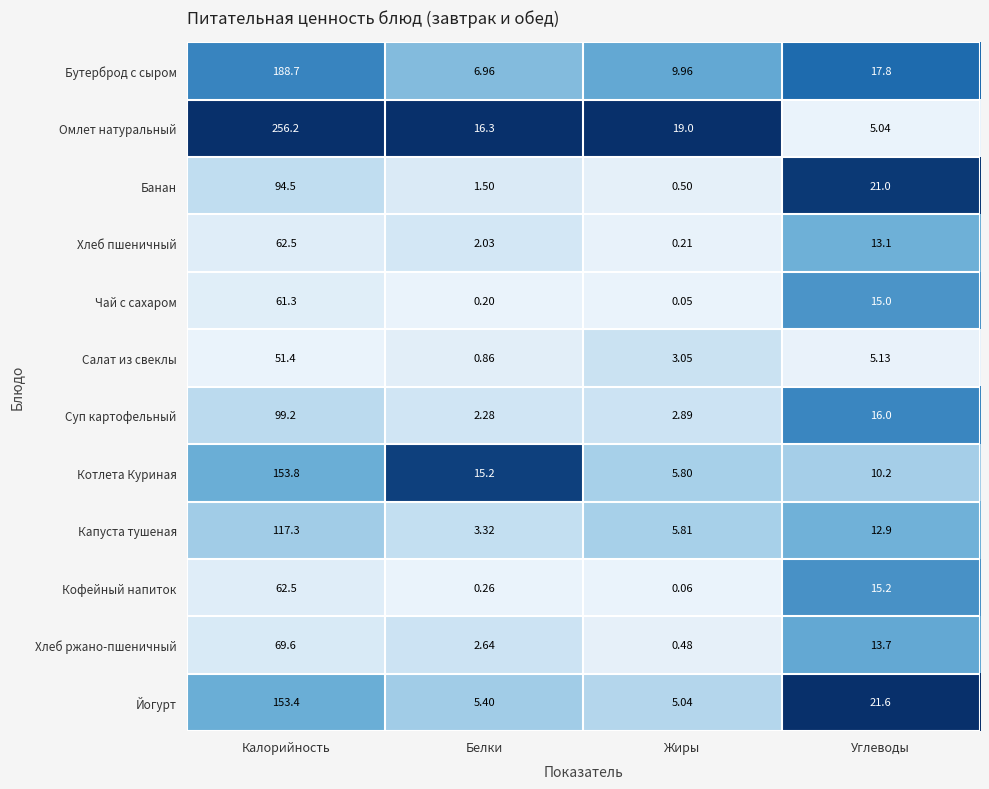

Which series has the largest total across all categories?

Омлет натуральный